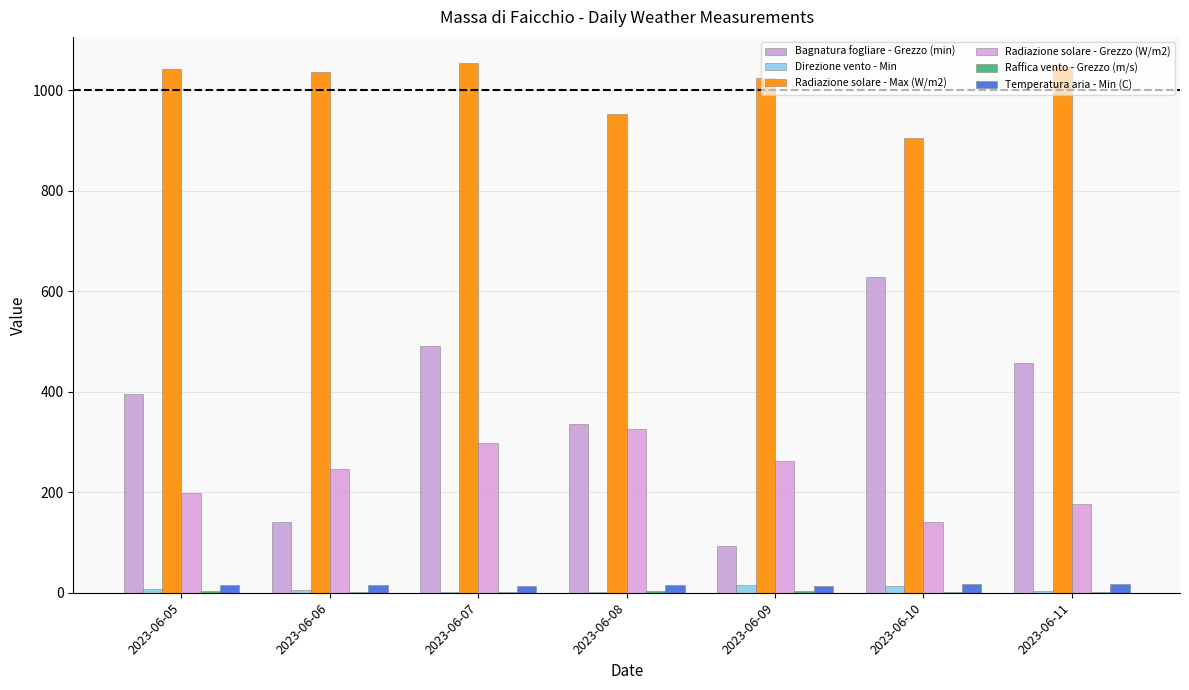

Which category has the lowest value across all series?

2023-06-07